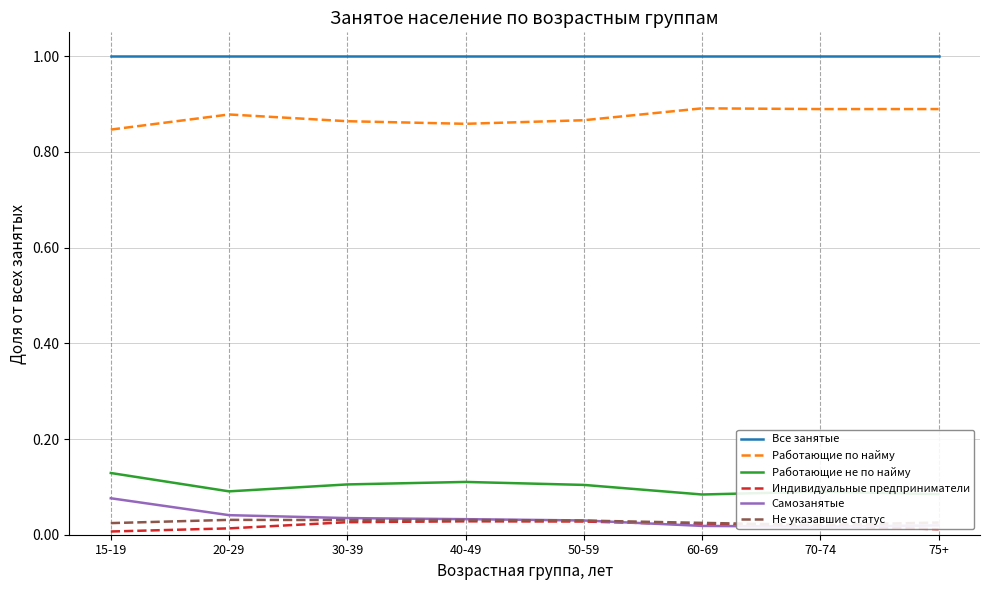

At how many categories does at least one series exceed 0?

8